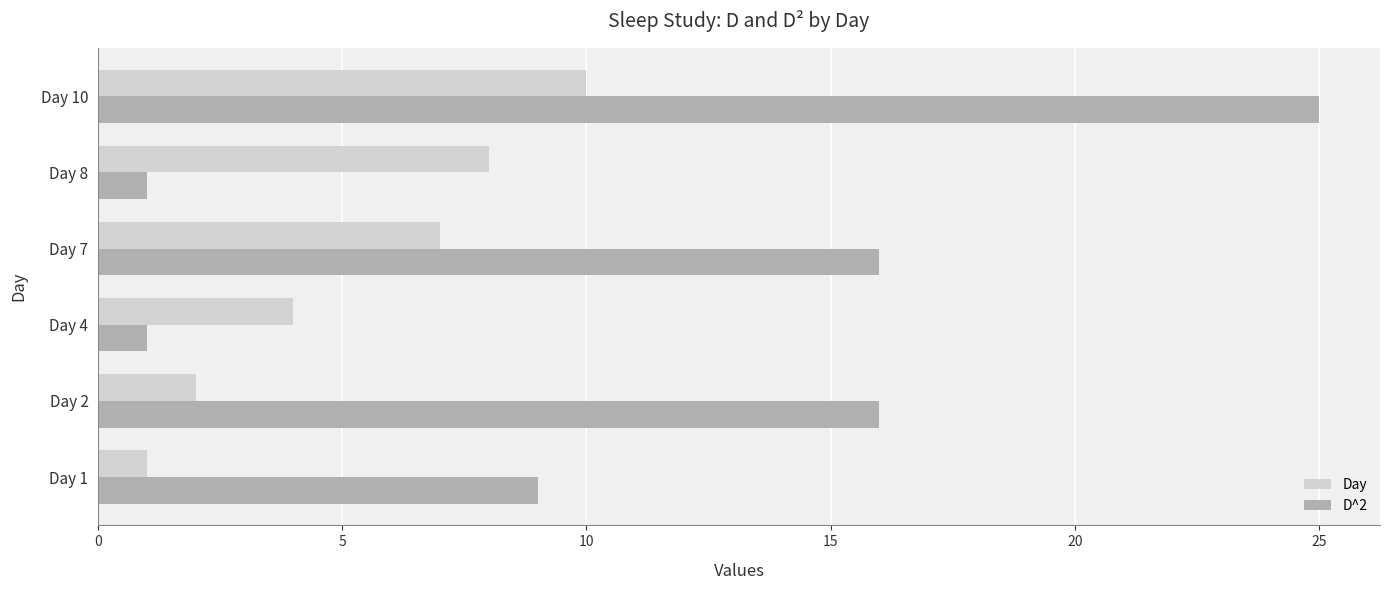

How many values in the D^2 series are below 16?

3